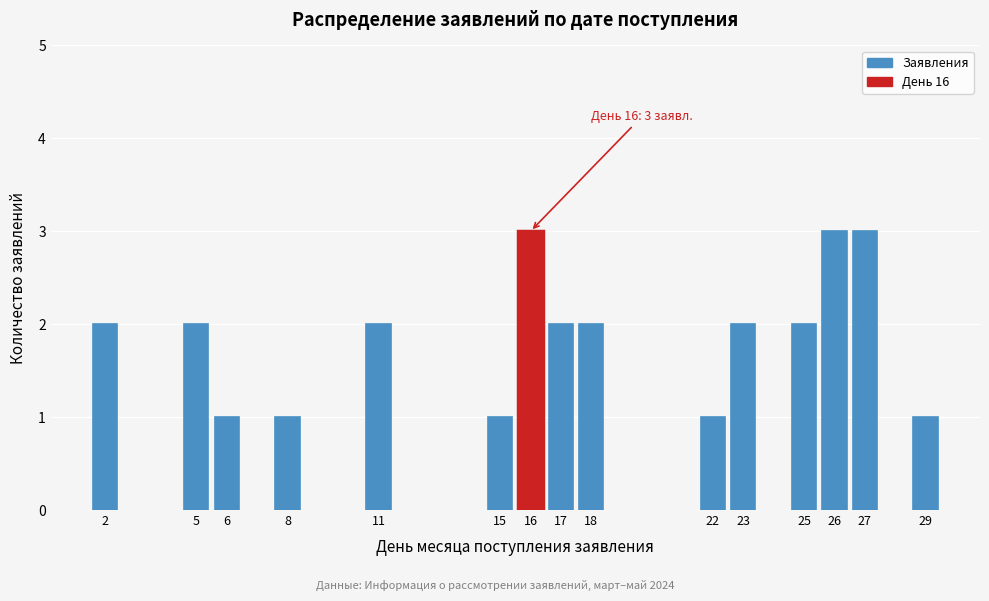

Reading left to right, list all the values displayed in this chart.

2	2	1	1	2	1	3	2	2	1	2	2	3	3	1